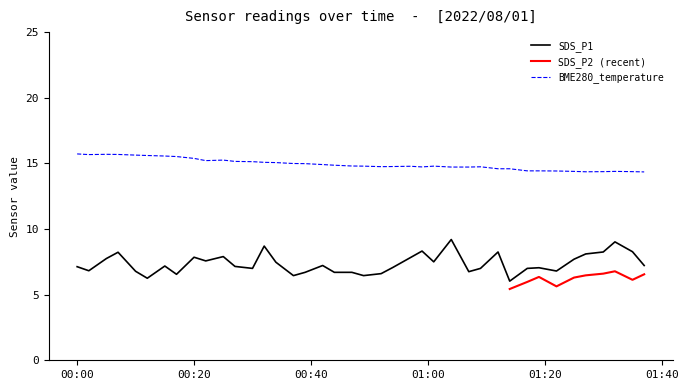

What is the label of the 17th point from the left?

2022/08/01 00:39